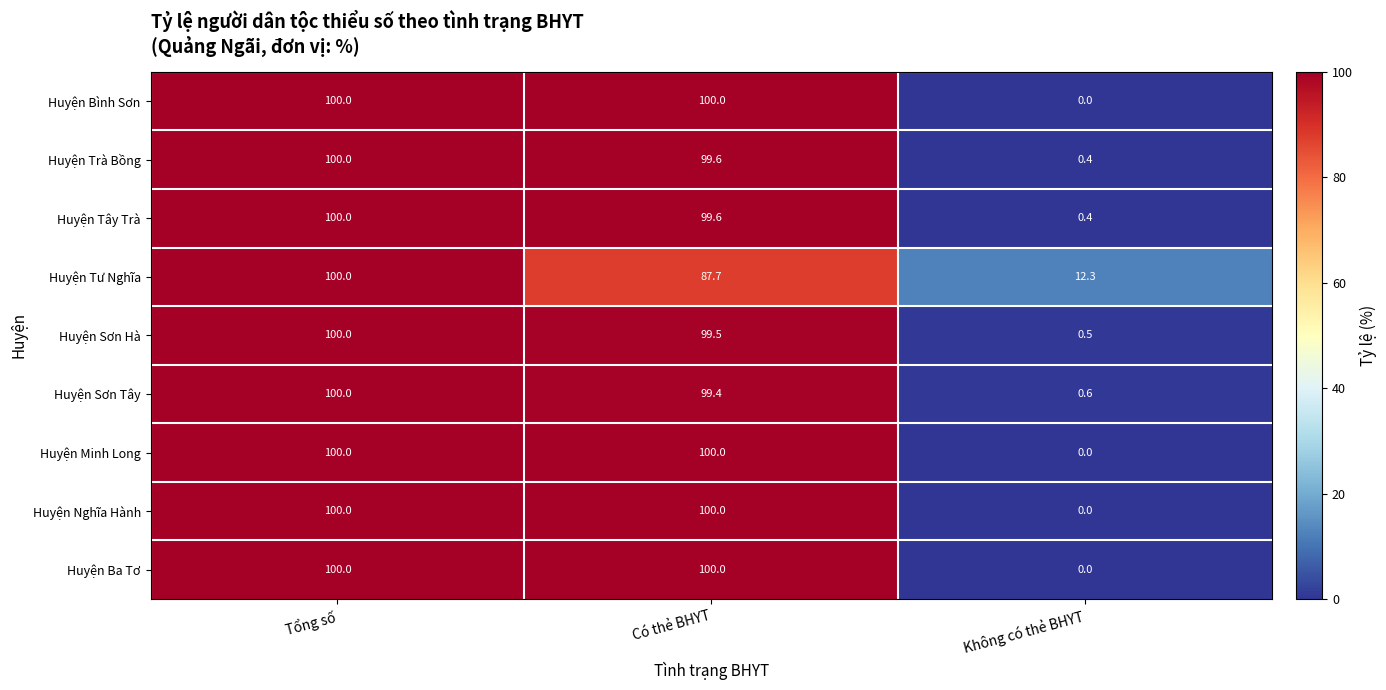

The Huyện Tây Trà series shows 100.0 at Tổng số. True or false?

True